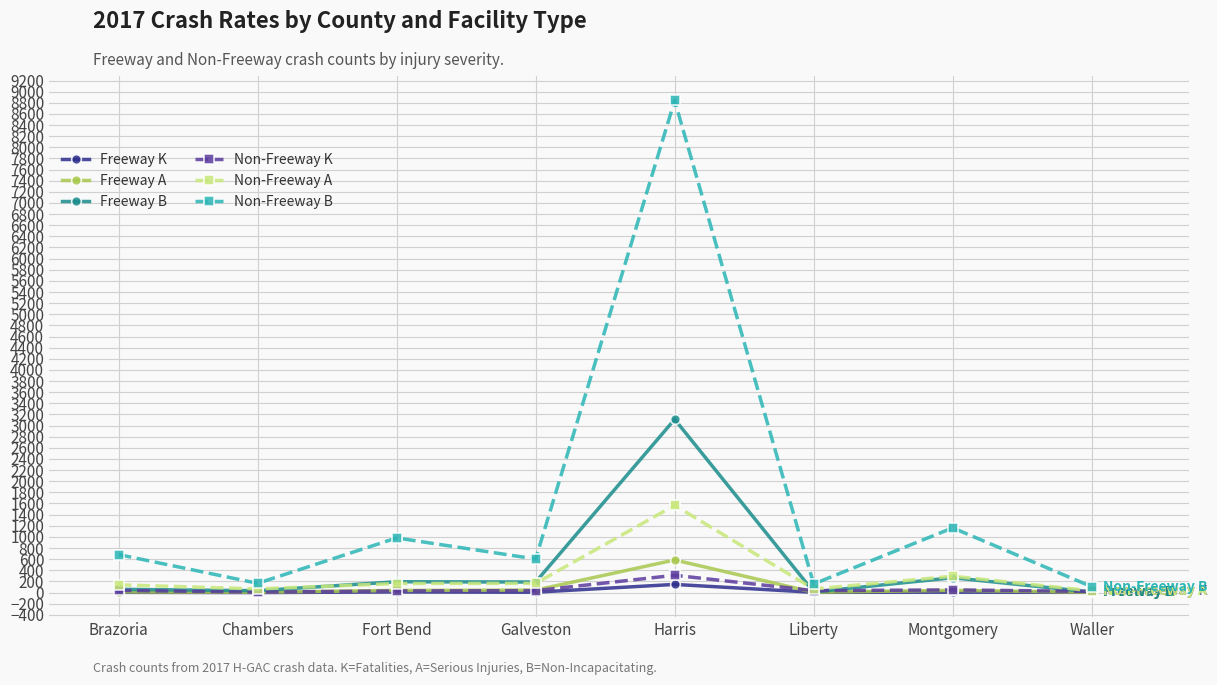

What is the label of the 4th point from the right?

Harris